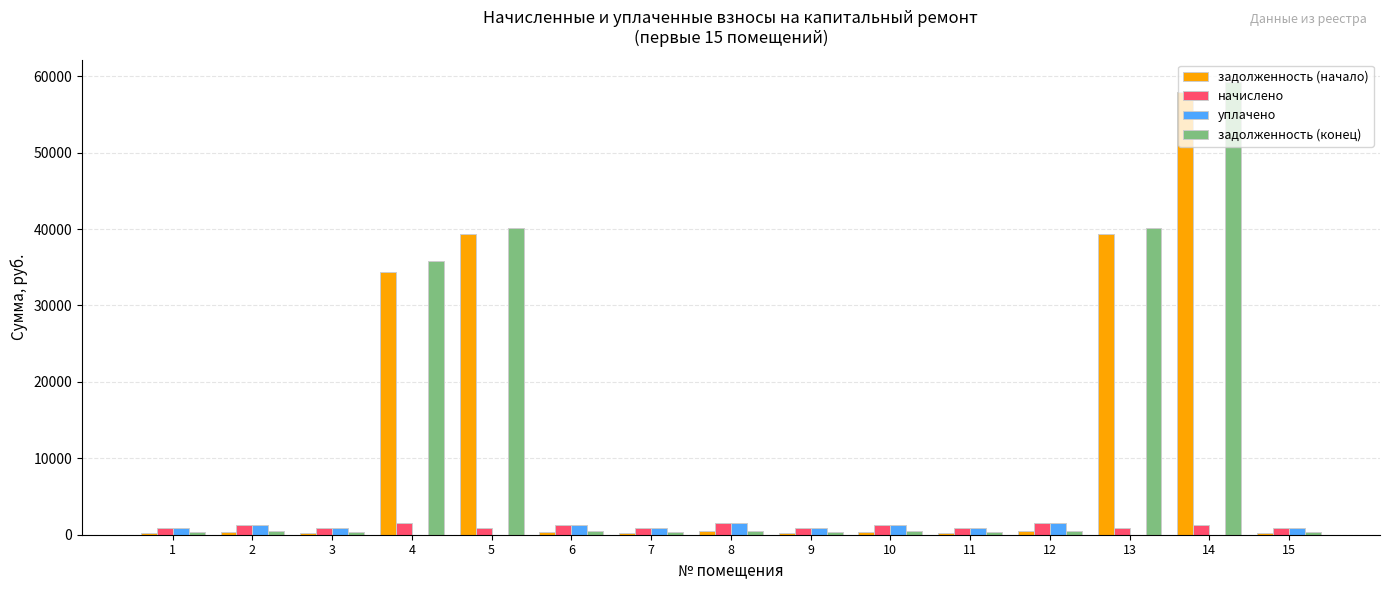

At which category is the sum across all series the highest?

14